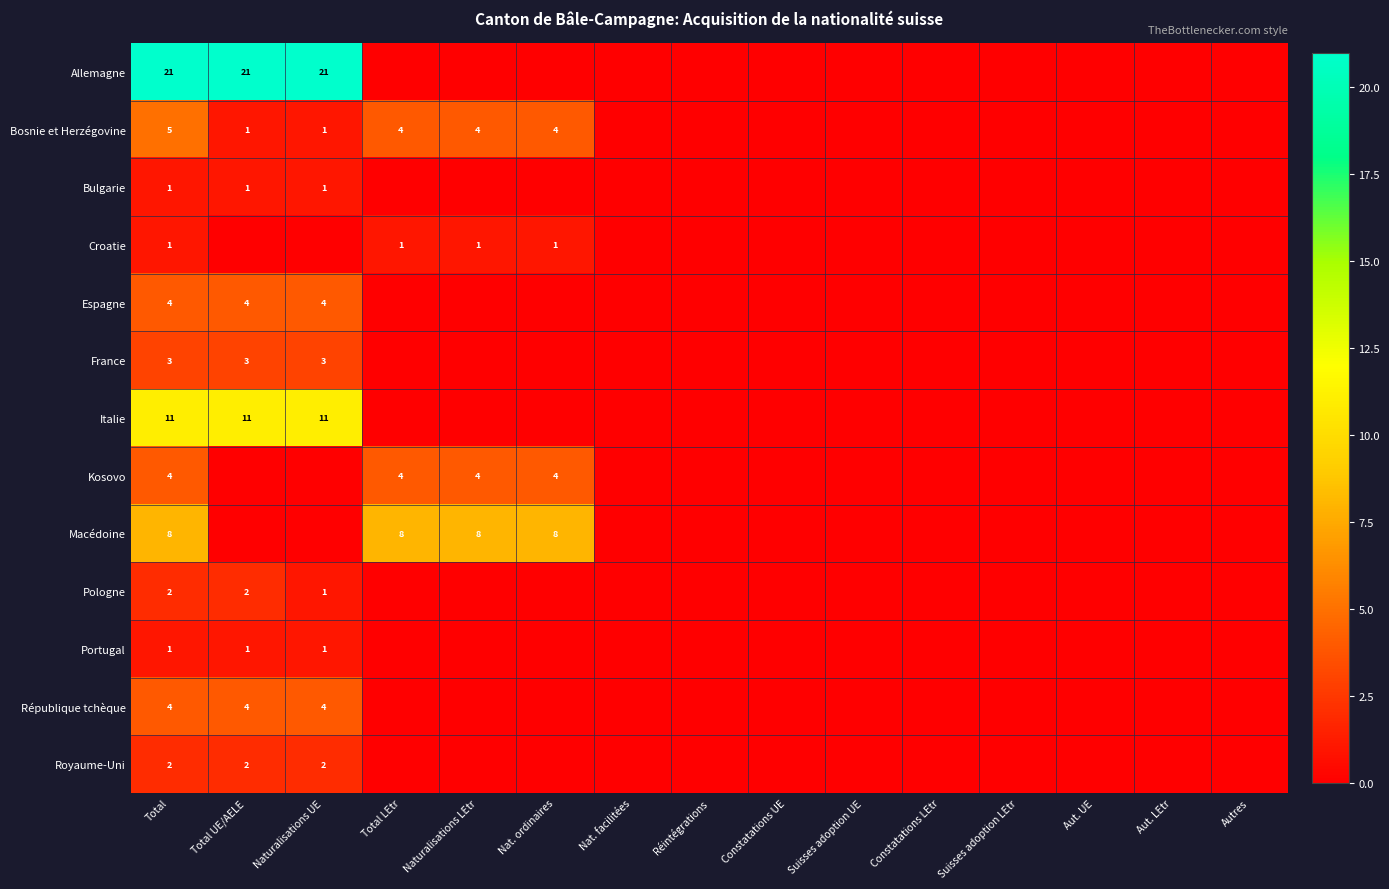

Is the value of République tchèque at Total UE/AELE greater than the value of Croatie at Total?

Yes